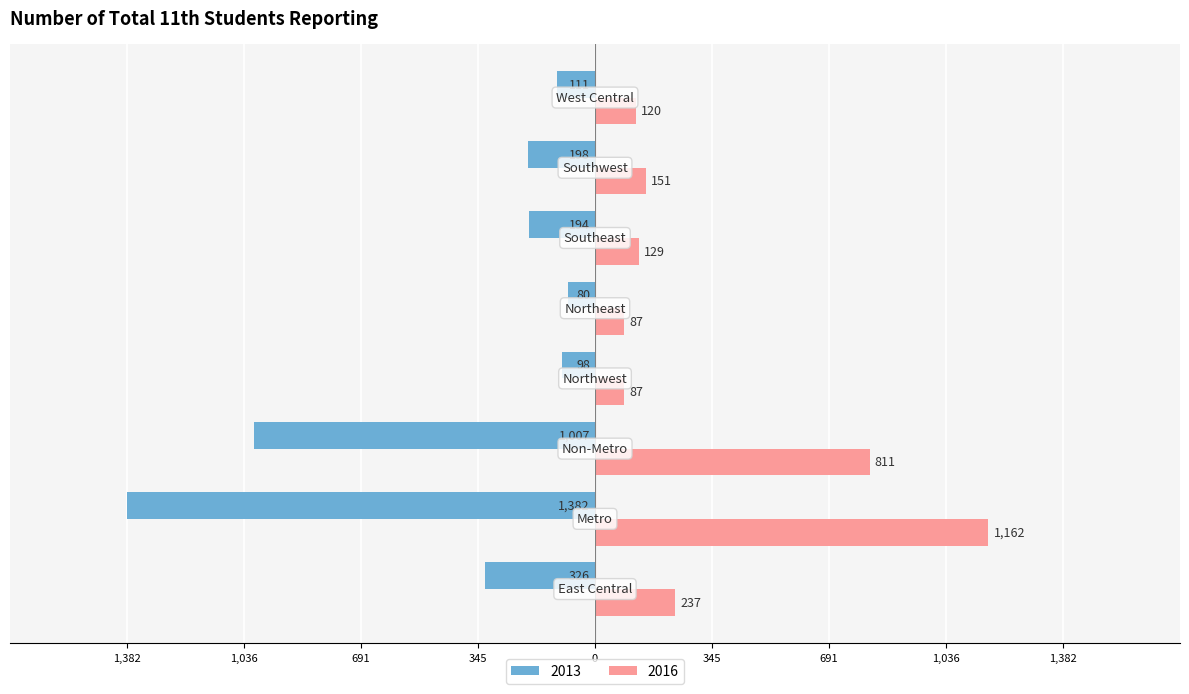

At how many categories does at least one series exceed 1010?

1